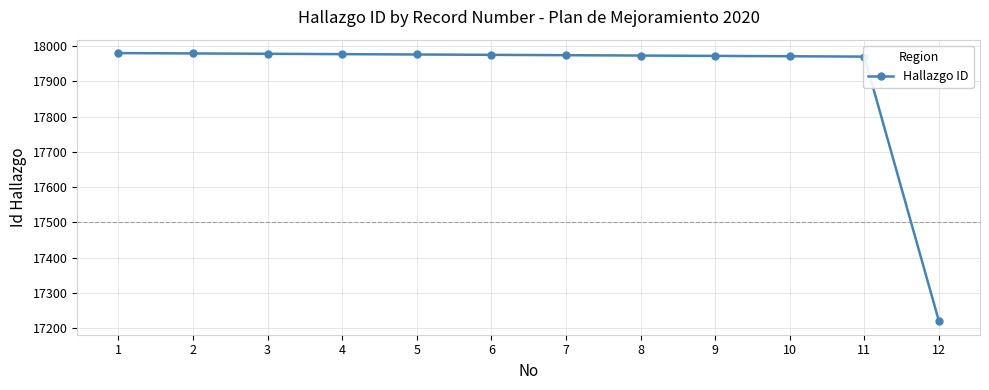

What is the value of the 12th point from the left?

17220